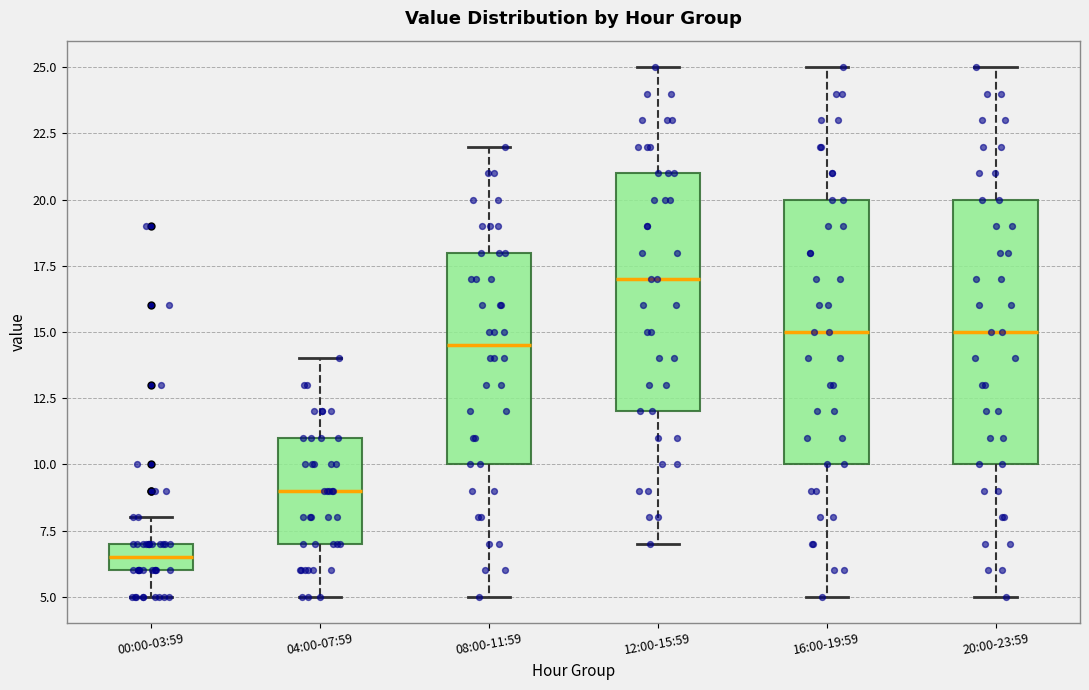

Which box's median line is the highest?

12:00-15:59